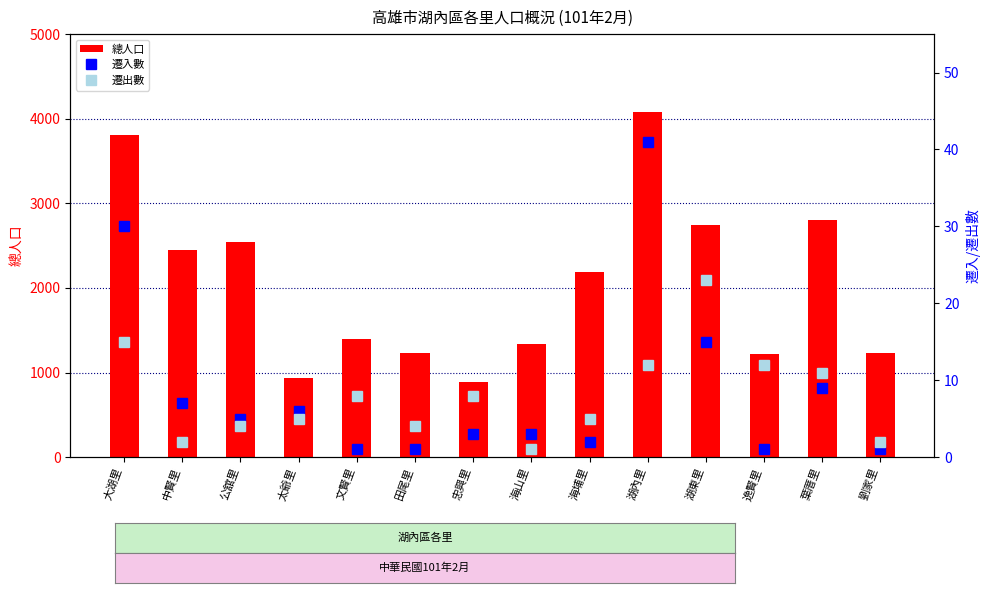

What are all the series names shown in the legend?

總人口, 遷入數, 遷出數